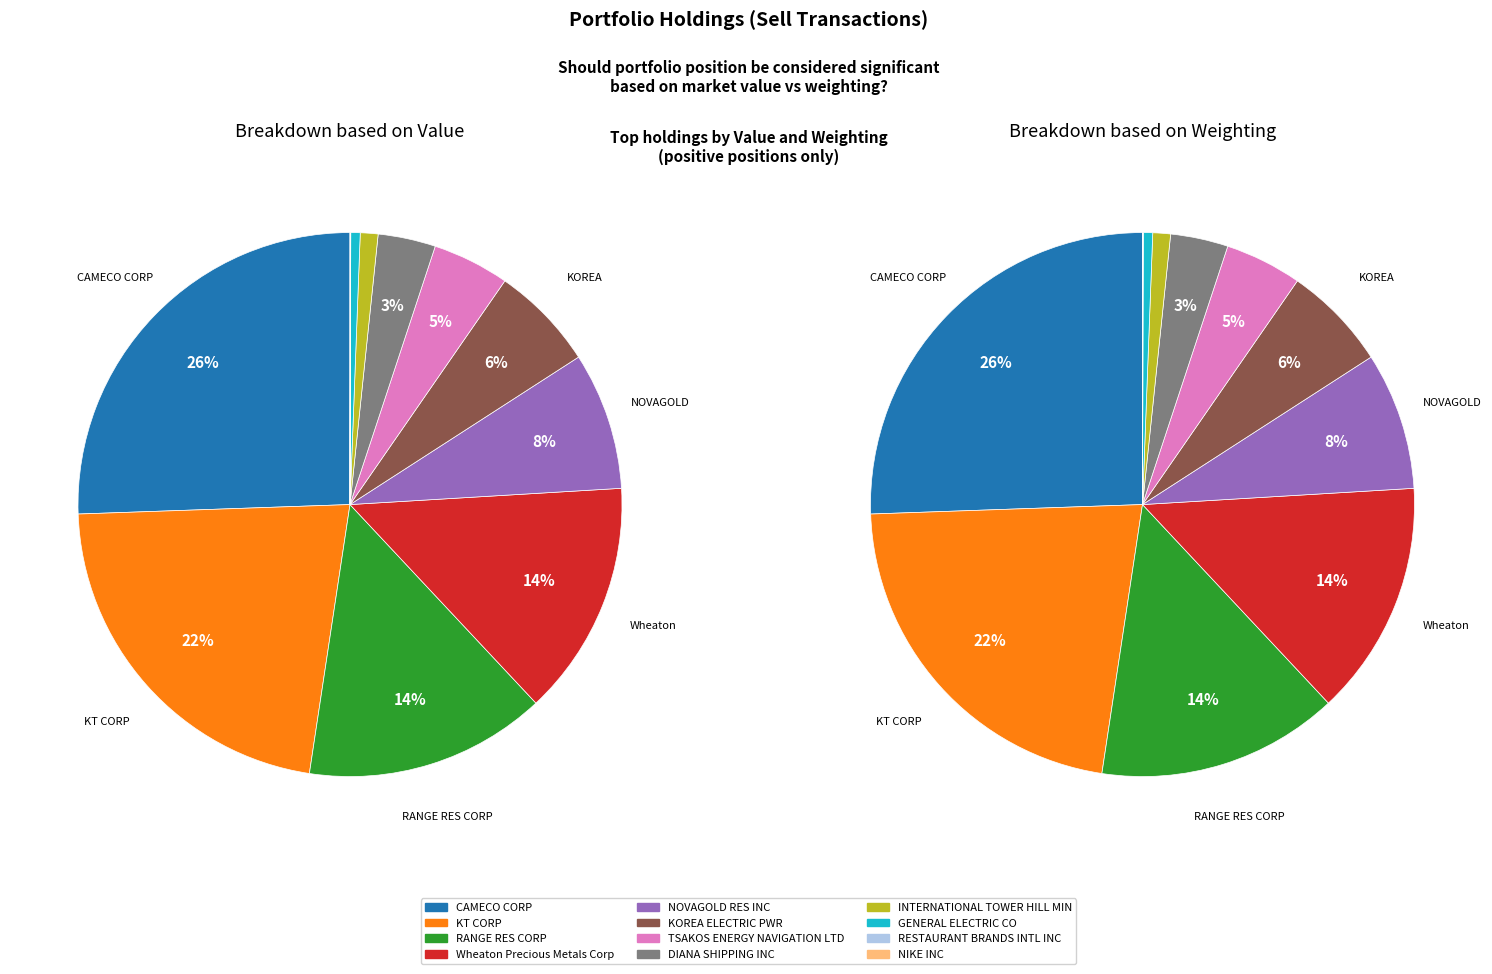

Rank the categories by value from lowest to highest.

NIKE INC, RESTAURANT BRANDS INTL INC, GENERAL ELECTRIC CO, INTERNATIONAL TOWER HILL MIN, DIANA SHIPPING INC, TSAKOS ENERGY NAVIGATION LTD, KOREA ELECTRIC PWR, NOVAGOLD RES INC, Wheaton Precious Metals Corp, RANGE RES CORP, KT CORP, CAMECO CORP